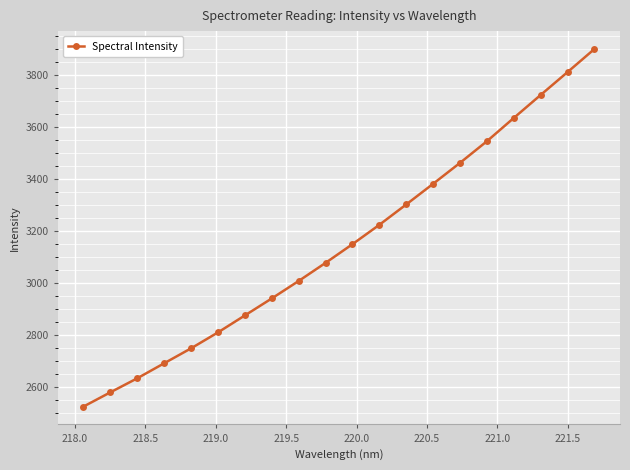

True or false: the data has more than 2 interior local peaks.

False